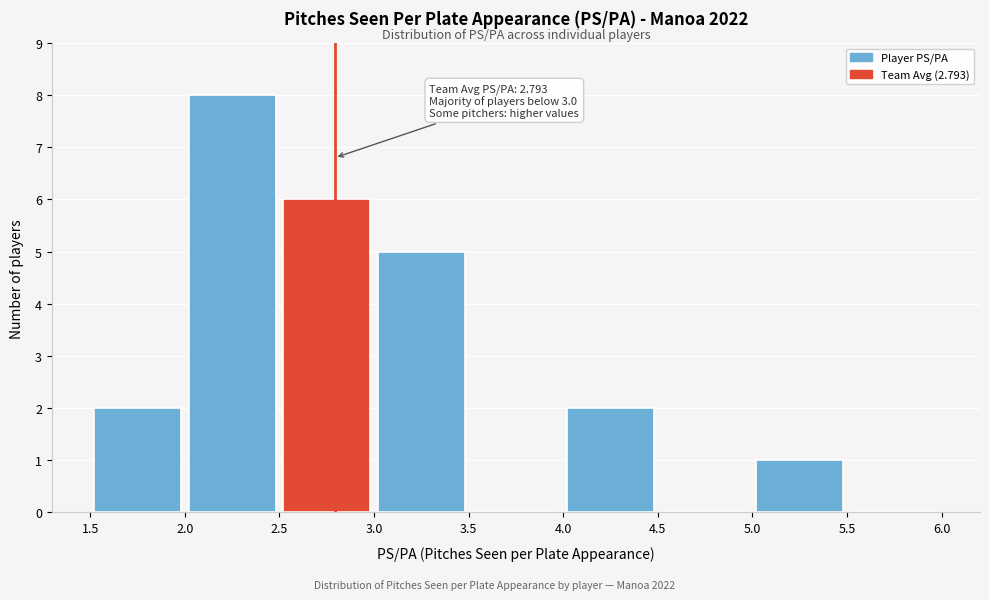

Which range on the x-axis has the tallest bar?

2.0 to 2.5